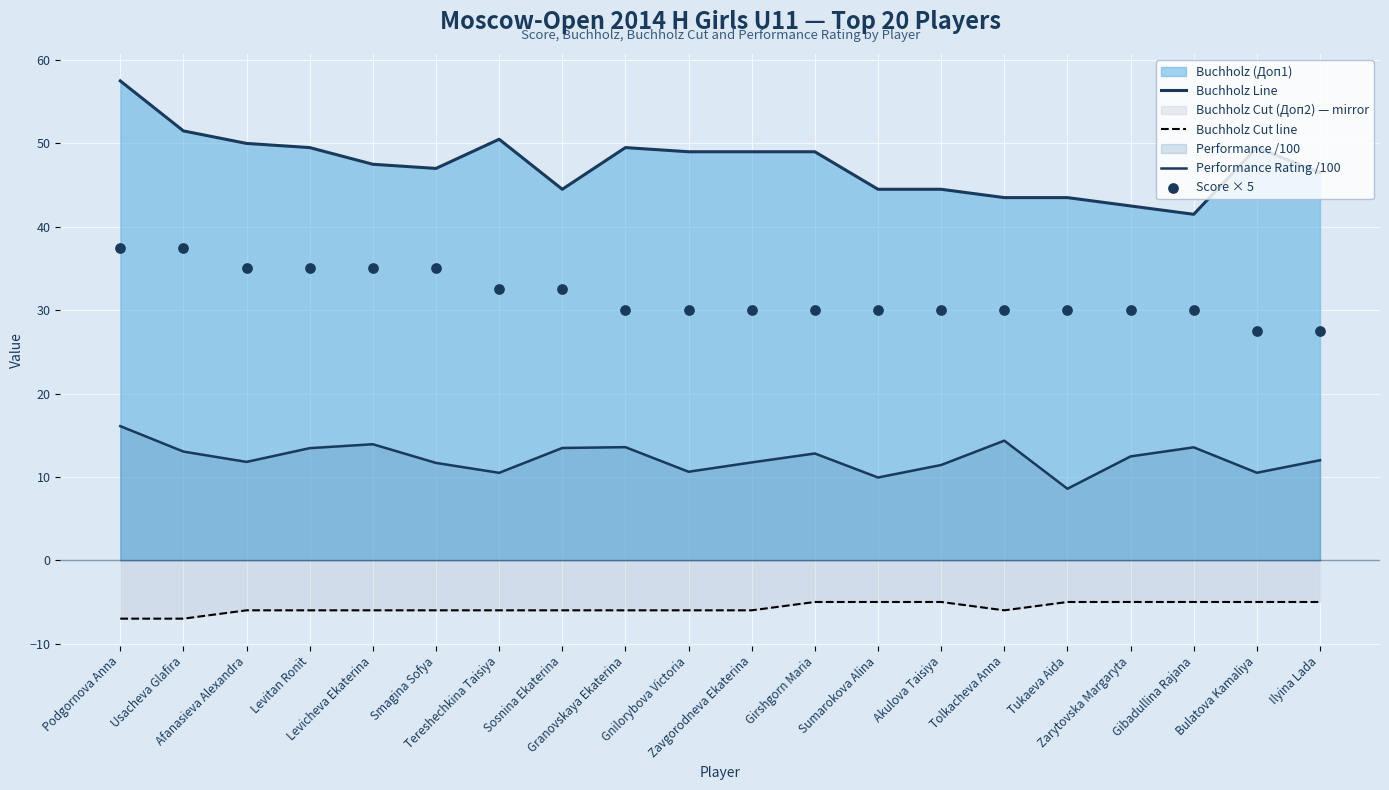

Is the value of Buchholz Line at Akulova Taisiya greater than the value of Buchholz Cut line at Zarytovska Margaryta?

Yes